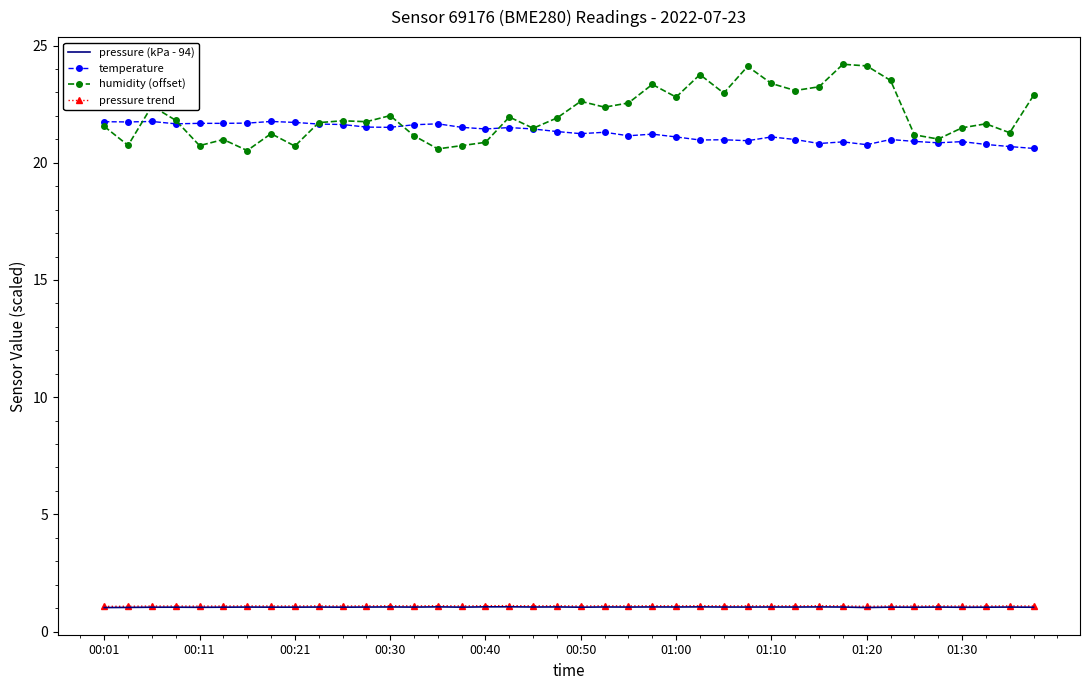

True or false: temperature has more than 1 interior local peaks.

True